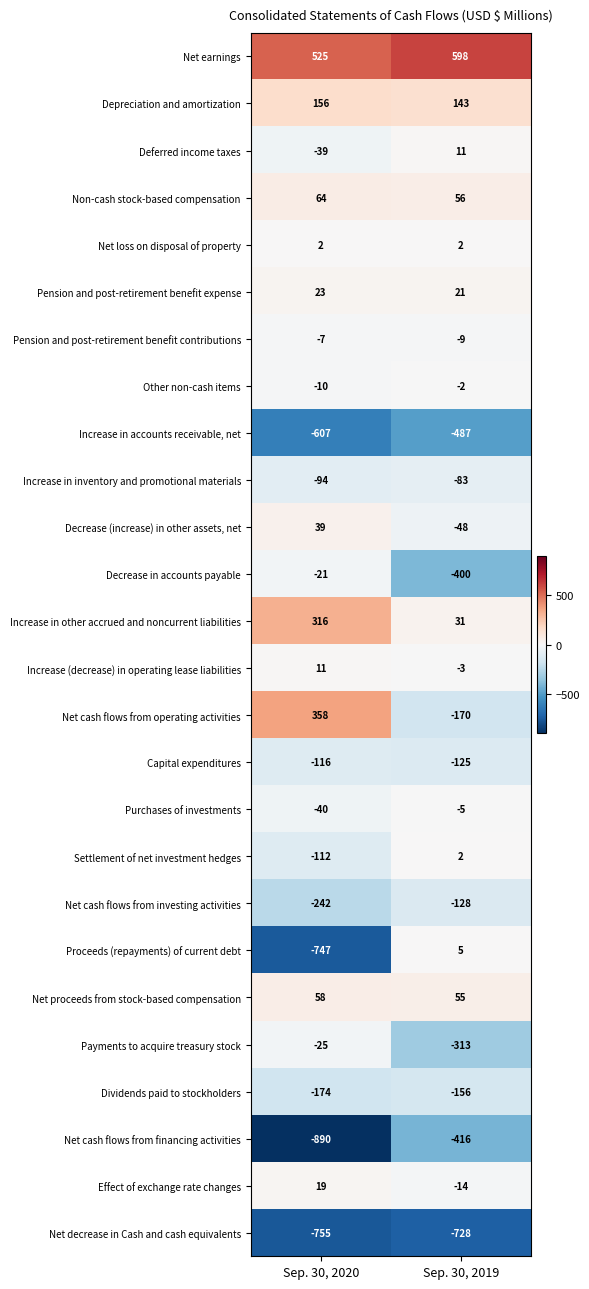

Where is Increase in accounts receivable, net nearest to the value -547?

Sep. 30, 2020